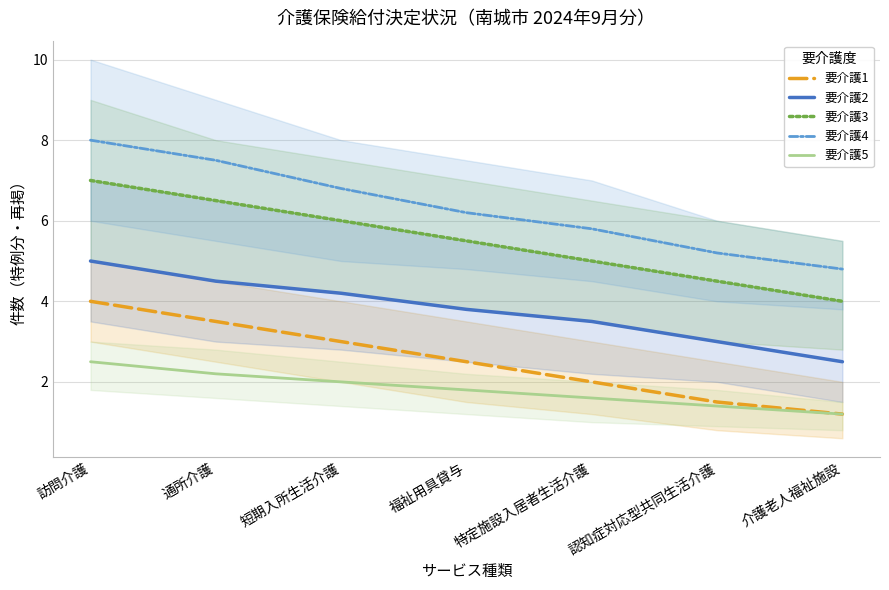

Between 特定施設入居者生活介護 and 福祉用具貸与, which is larger?

福祉用具貸与